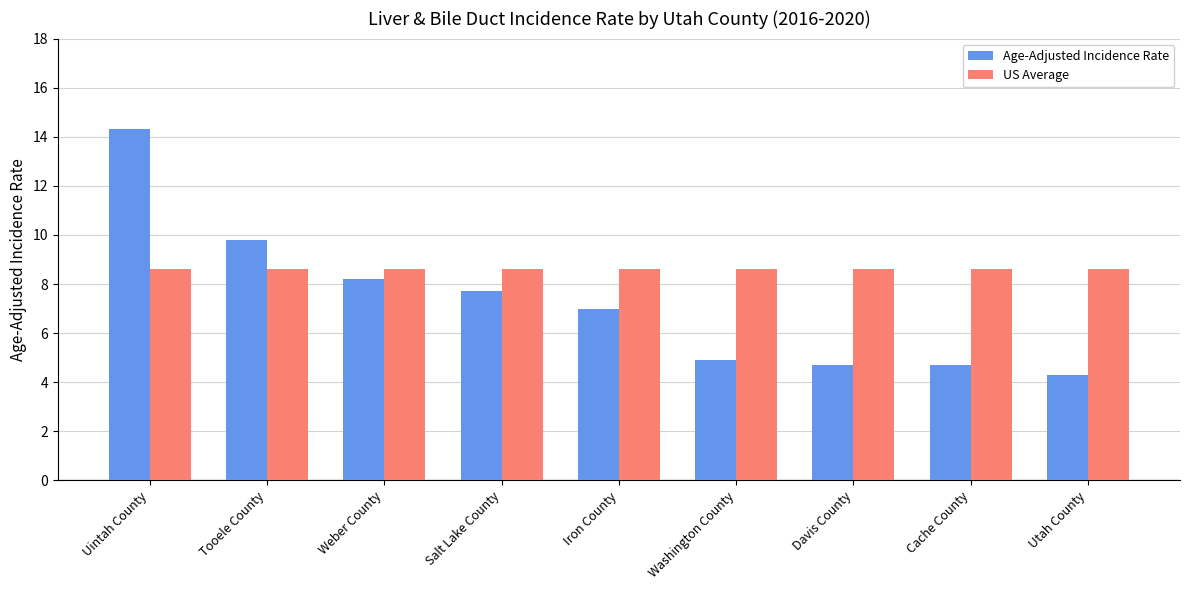

Where does the Age-Adjusted Incidence Rate series first go above 7?

Uintah County